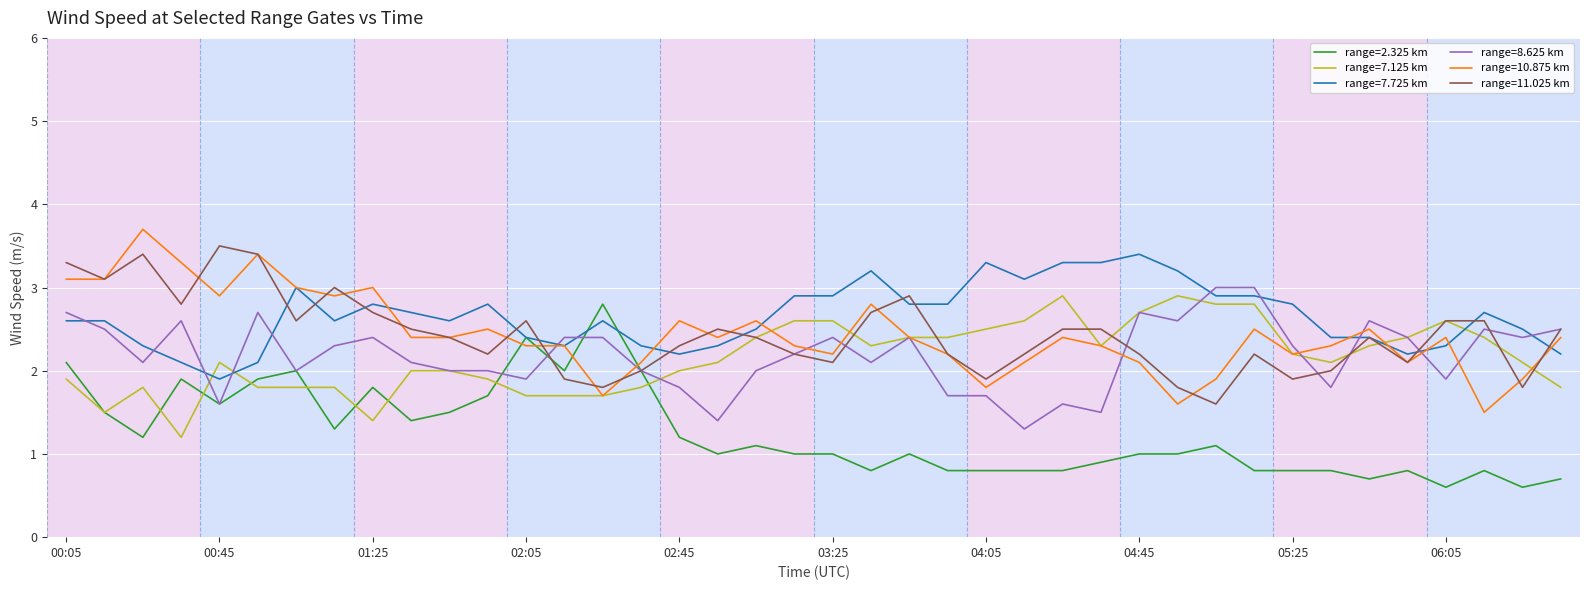

What is the minimum value shown in the chart?

0.6